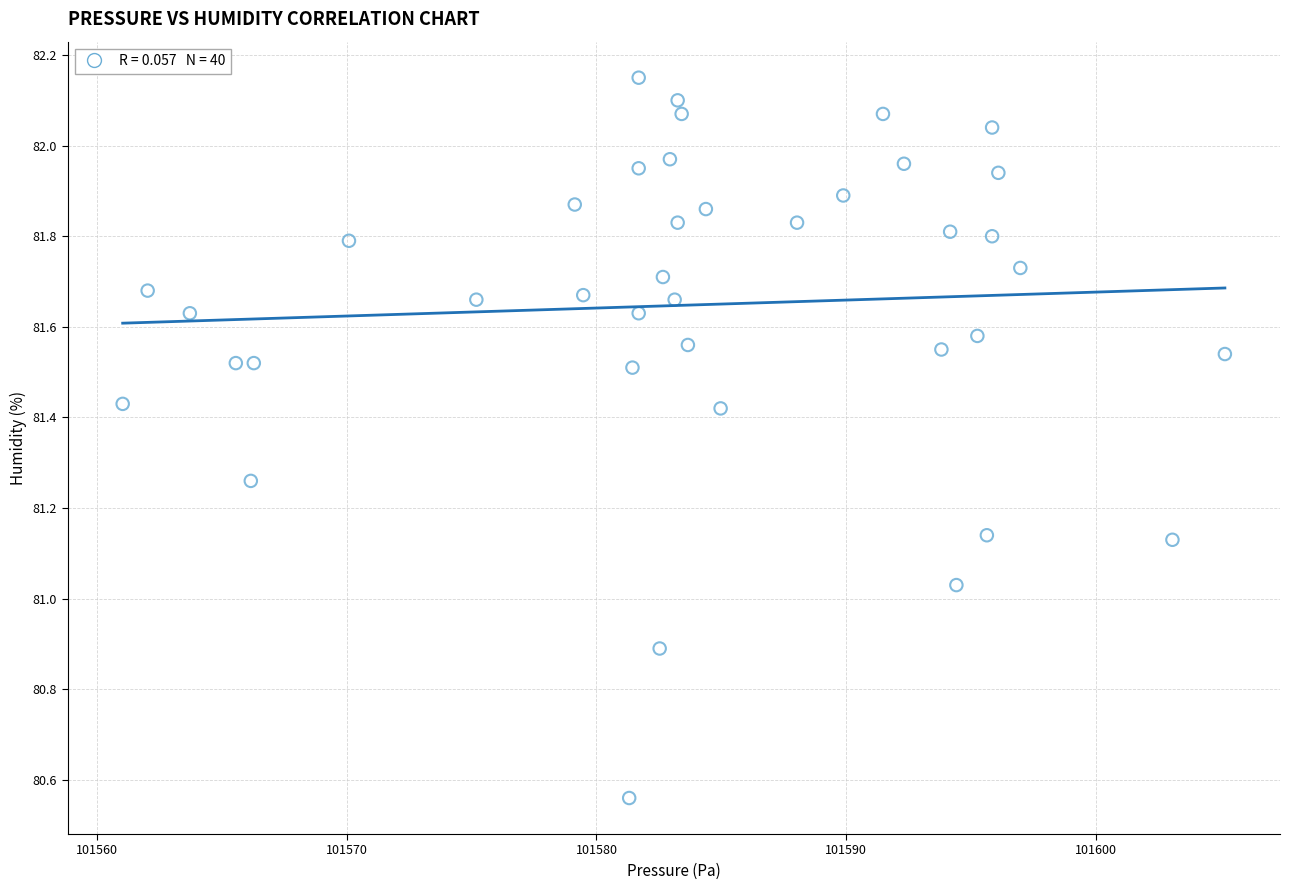

What is the range of Y values (max minus min)?

1.6